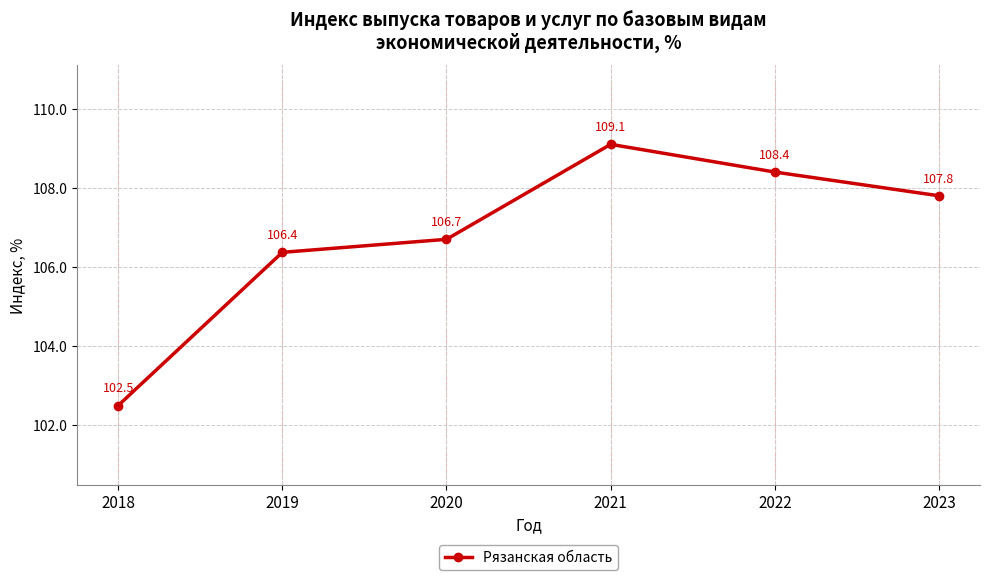

True or false: the data has more than 1 interior local peaks.

False